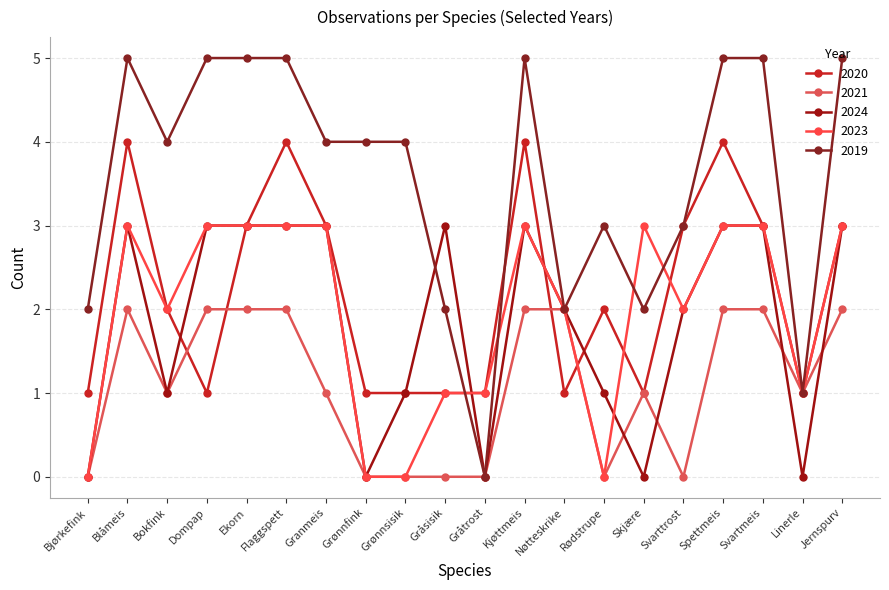

Read the 2023 value at Ekorn.

3